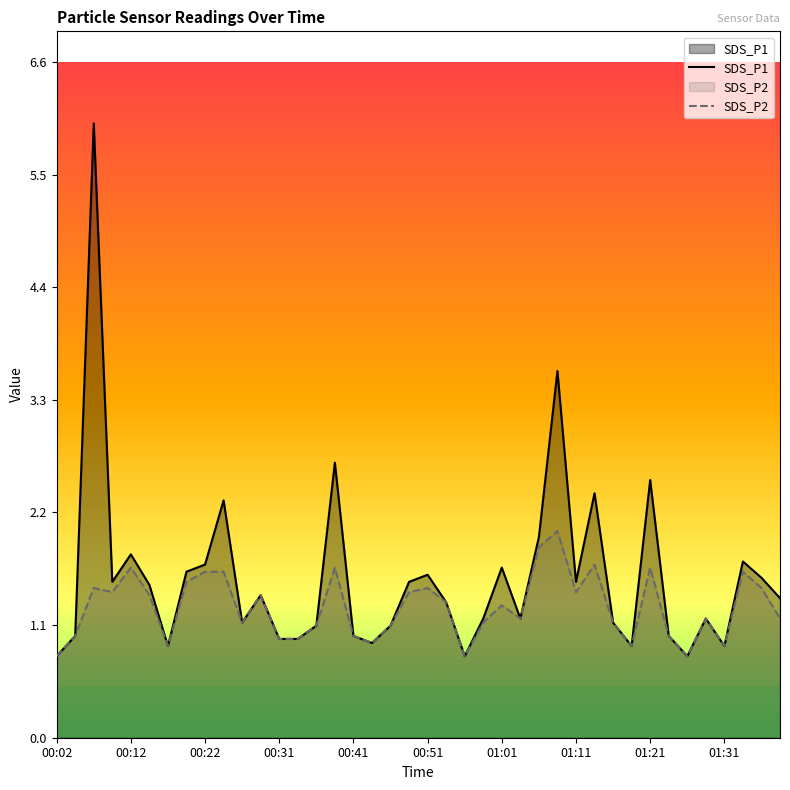

In SDS_P2, how many points are lower than both neighbors (excluding endpoints)?

10